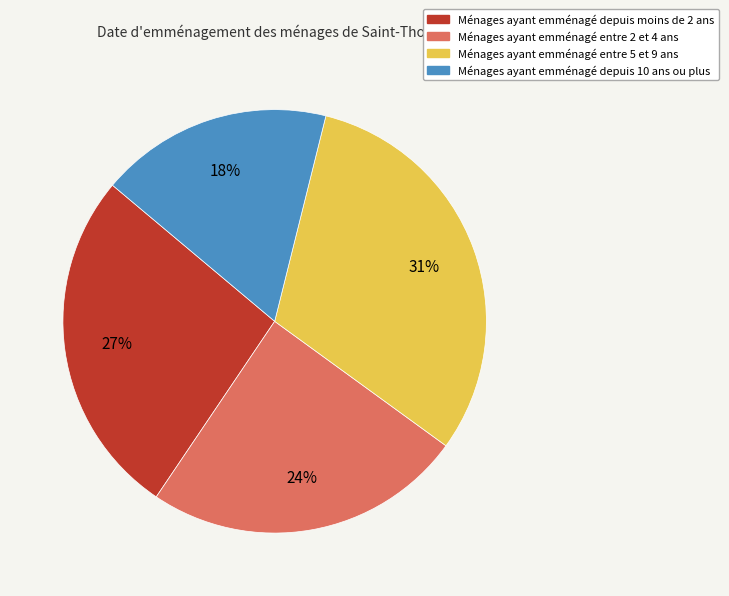

Is there a majority slice in this chart?

No